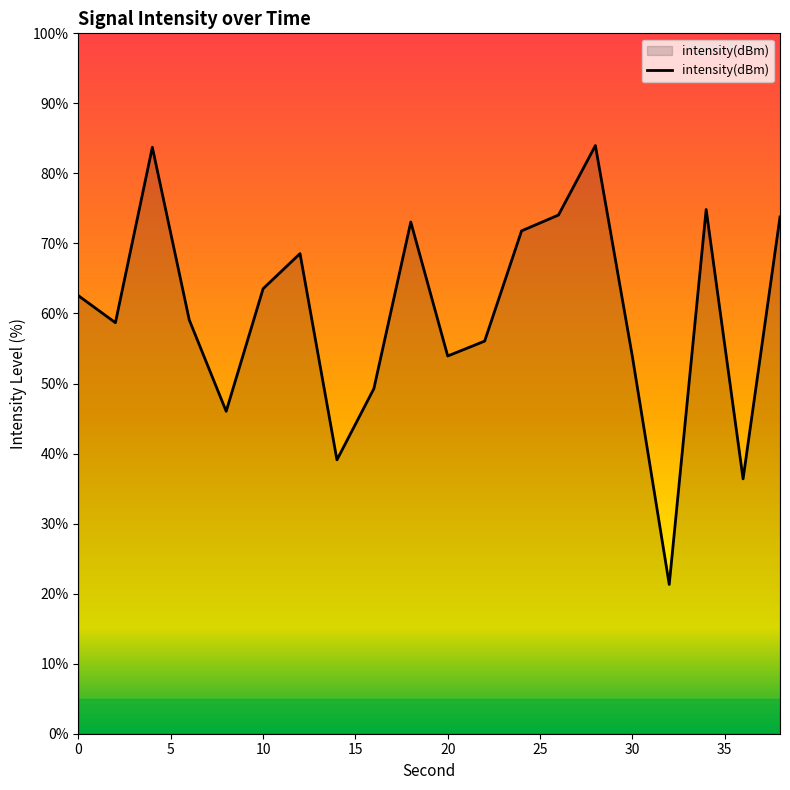

What is the greatest value displayed?

84.0